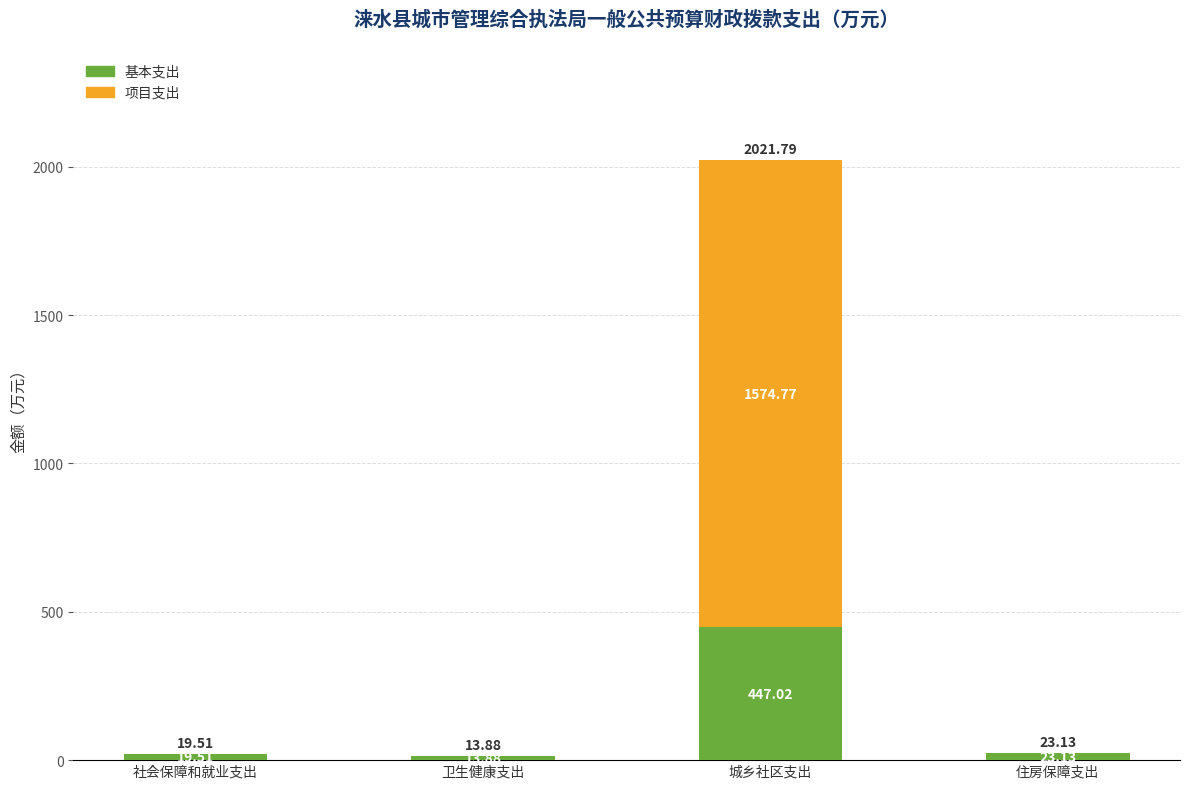

What is the sum of all 基本支出 values?

503.5